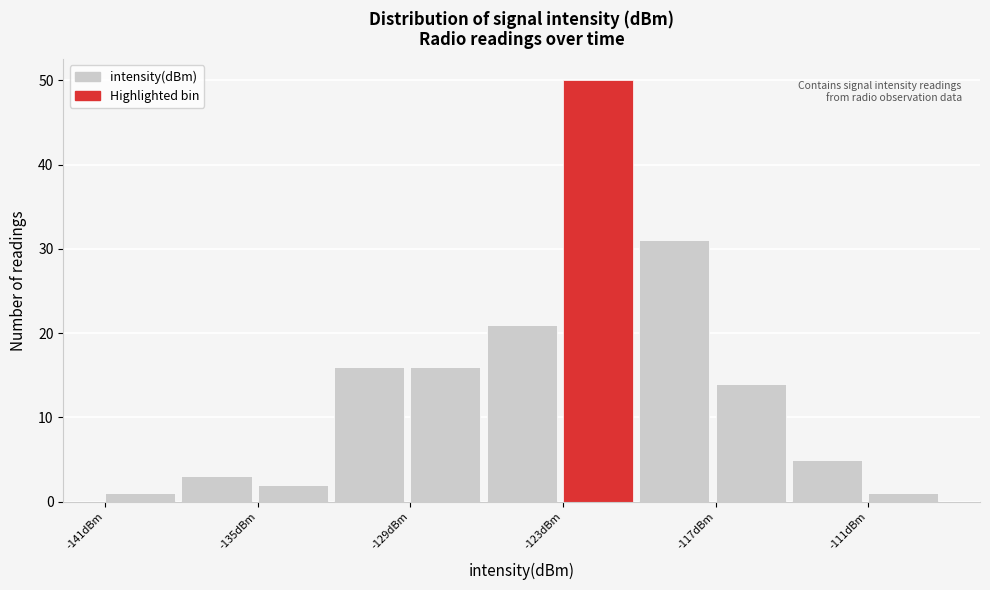

Around what value on the x-axis is the tallest bar? Give the approximate position of its centre, as read against the axis.

-122